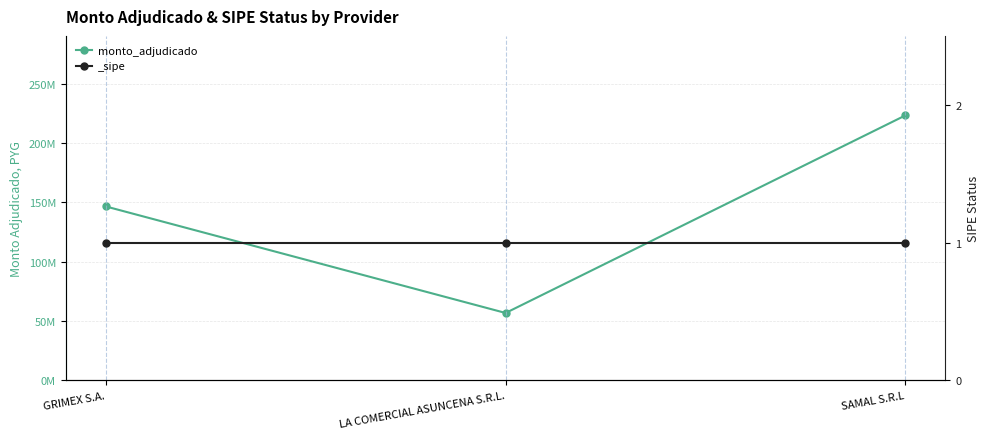

What is the label of the 3rd point from the right?

GRIMEX S.A.